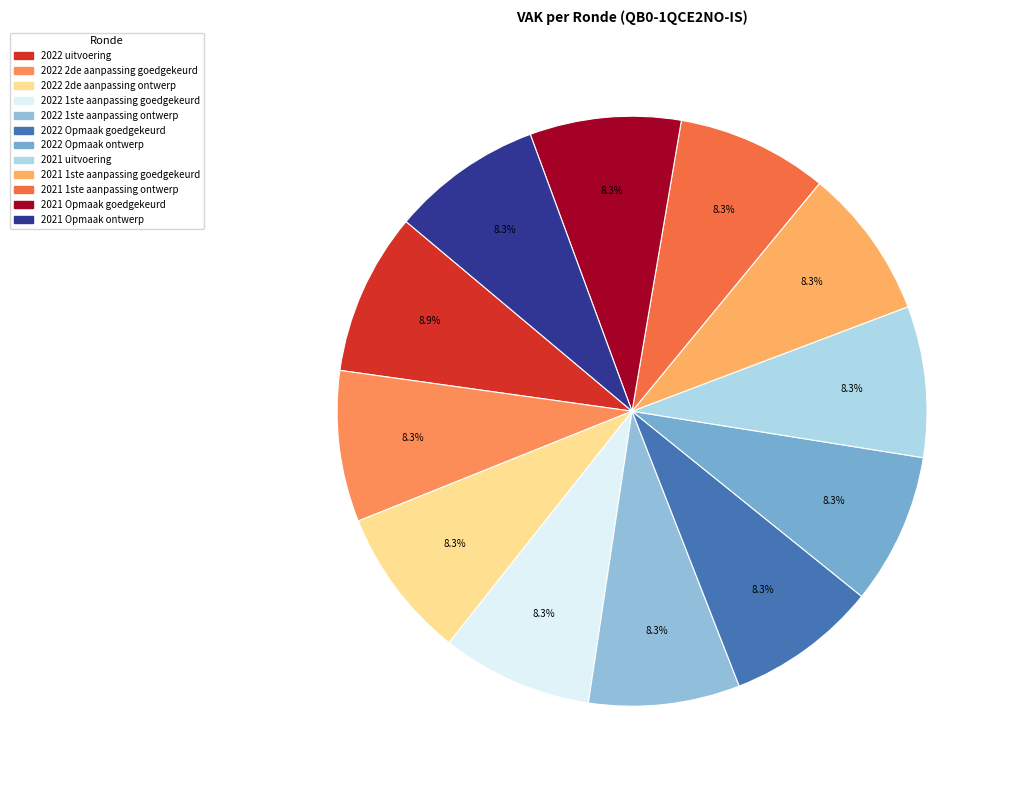

Does any single category account for the majority?

No